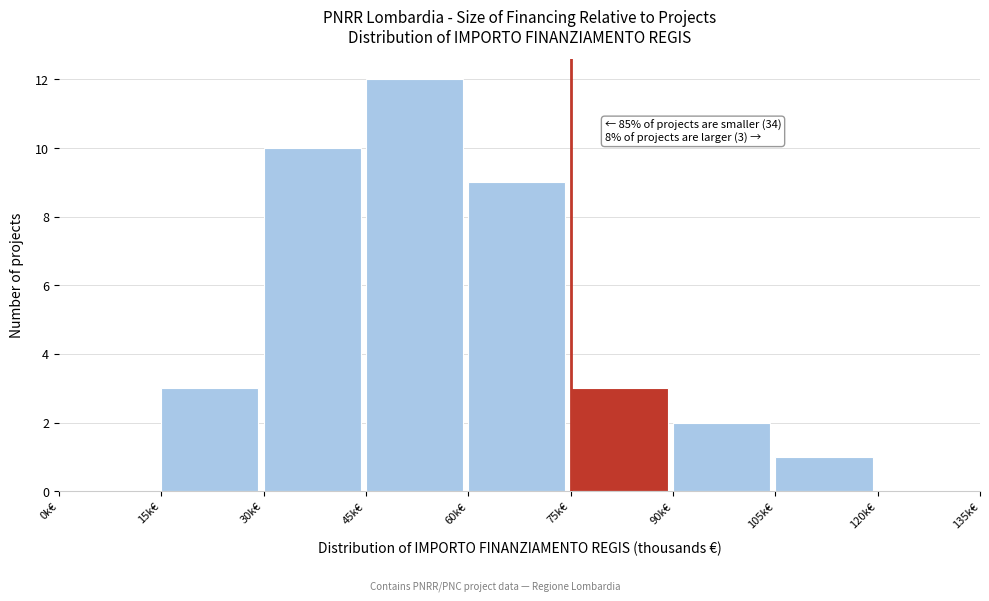

Which range on the x-axis has the tallest bar?

45 to 60